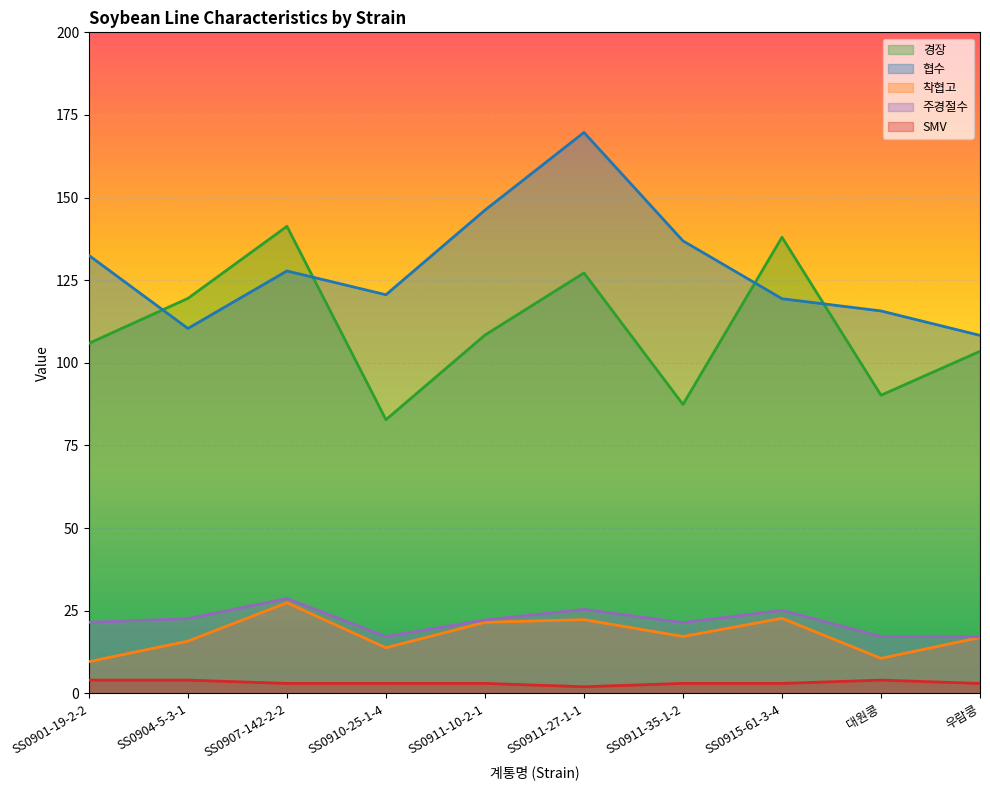

What is the difference between the SMV values at SS0904-5-3-1 and SS0911-10-2-1?

1.0